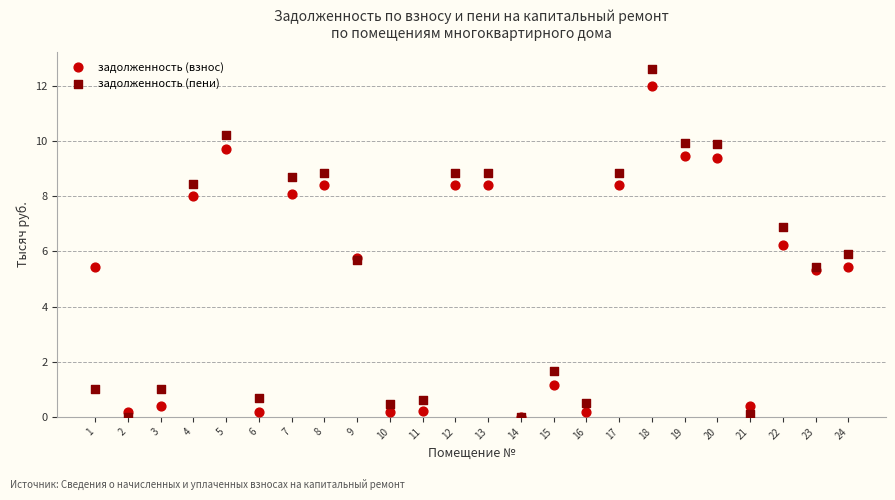

Which series has the widest spread of Y values?

задолженность (пени)